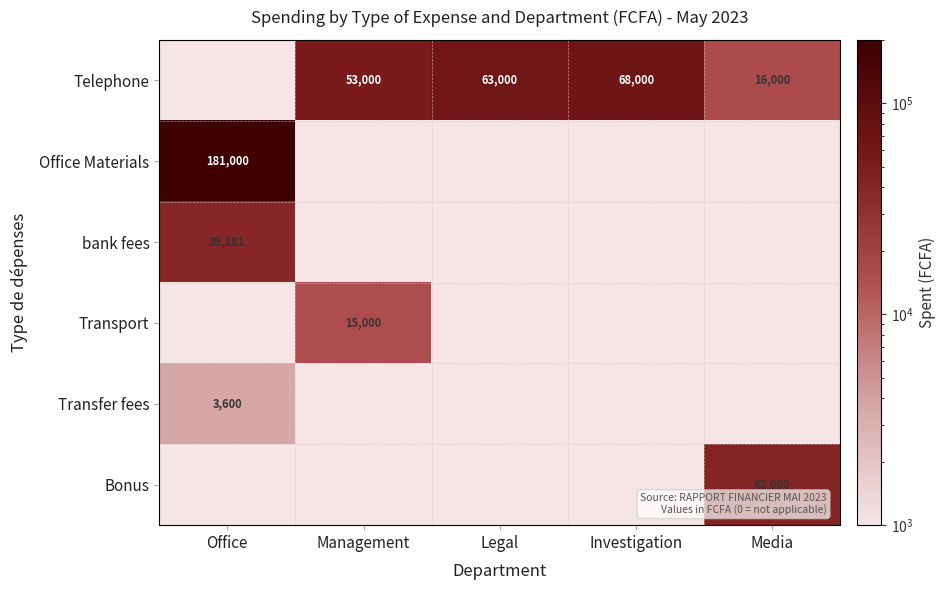

Is it true that Transport equals 22271 at Management?

False